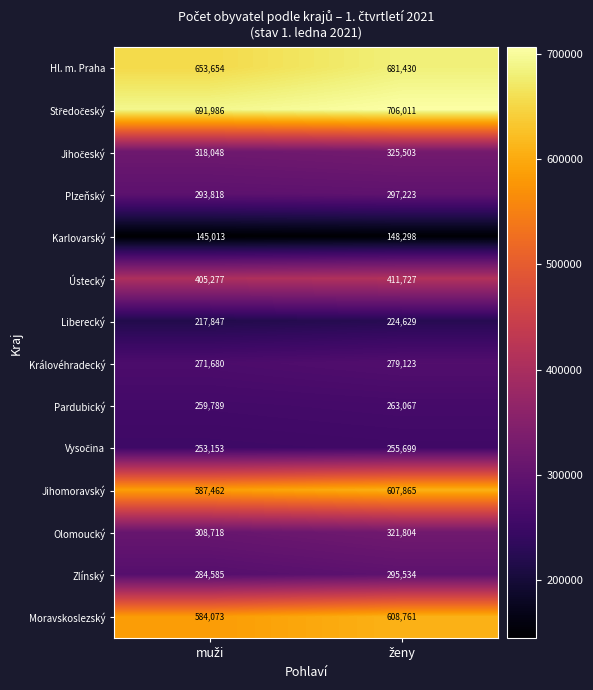

What is the greatest value displayed?

706011